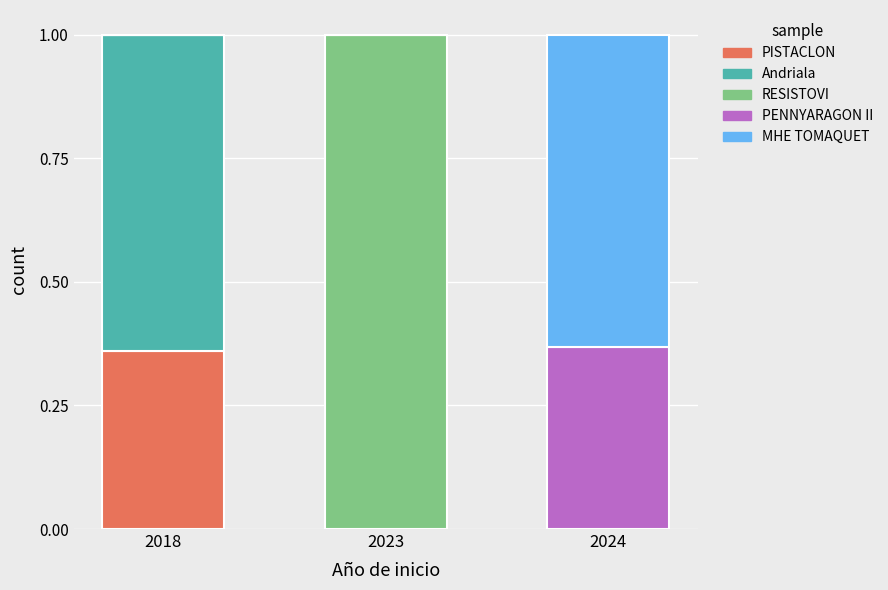

True or false: PISTACLON has a value of 0.0 at 2024.

True